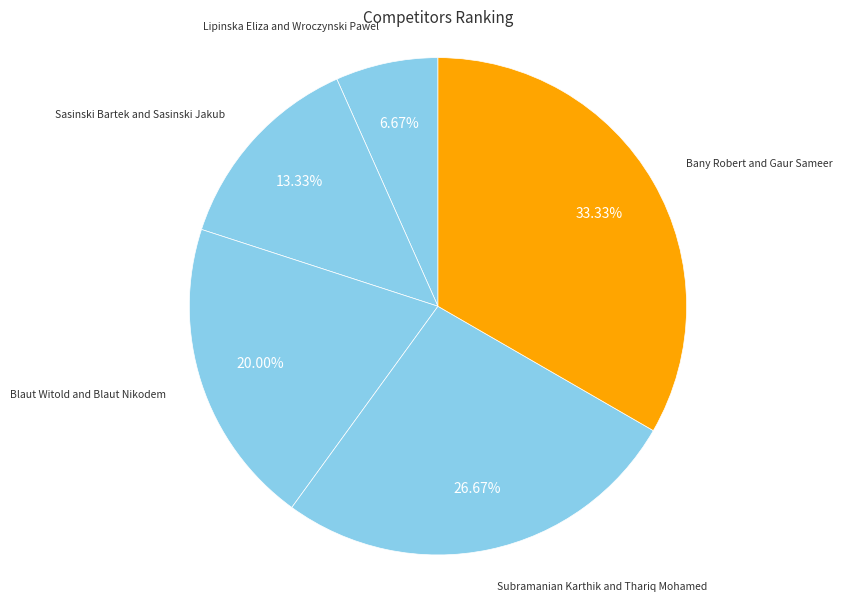

Is Blaut Witold and Blaut Nikodem the majority of the pie?

No